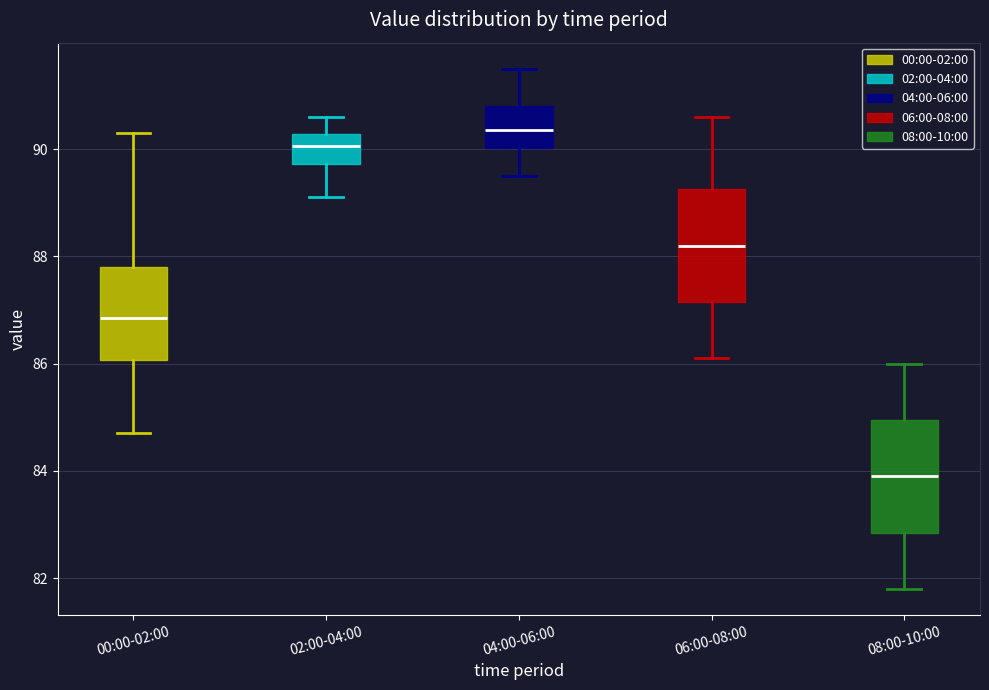

Which box has the lowest median line?

08:00-10:00